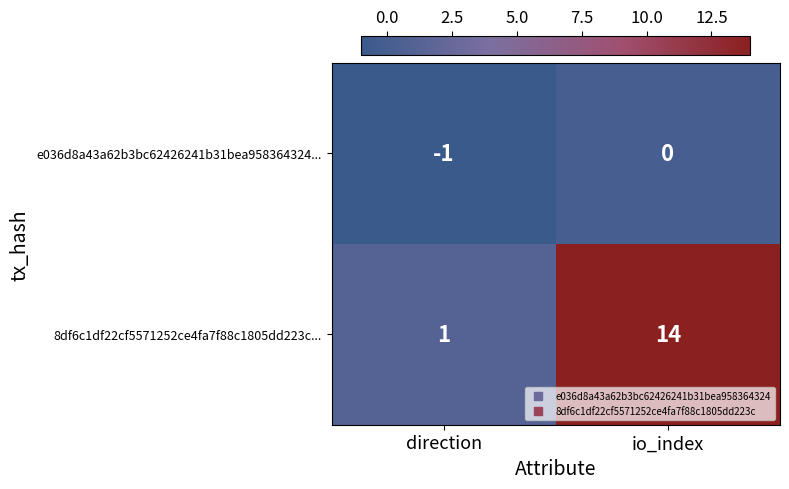

Which category has the highest value in the 8df6c1df22cf5571252ce4fa7f88c1805dd223c... series?

io_index